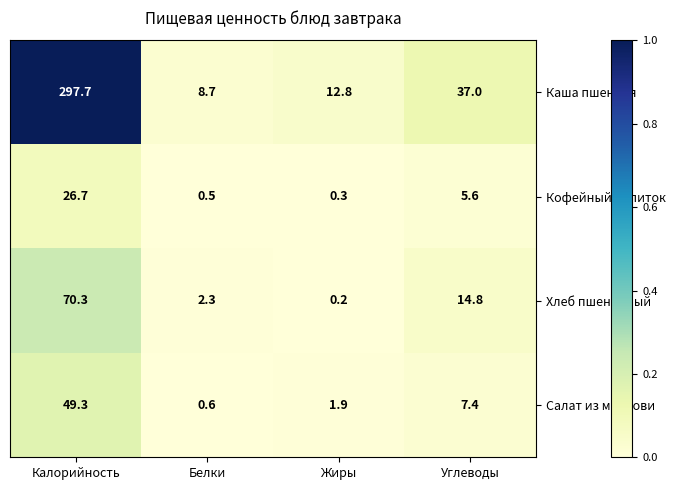

Is it true that Салат из моркови equals 49.3 at Калорийность?

True